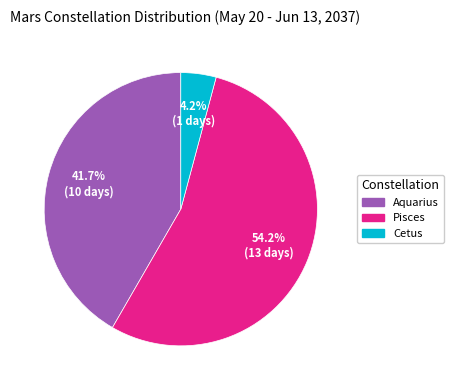

What percentage is NOT represented by Aquarius?

58.3%